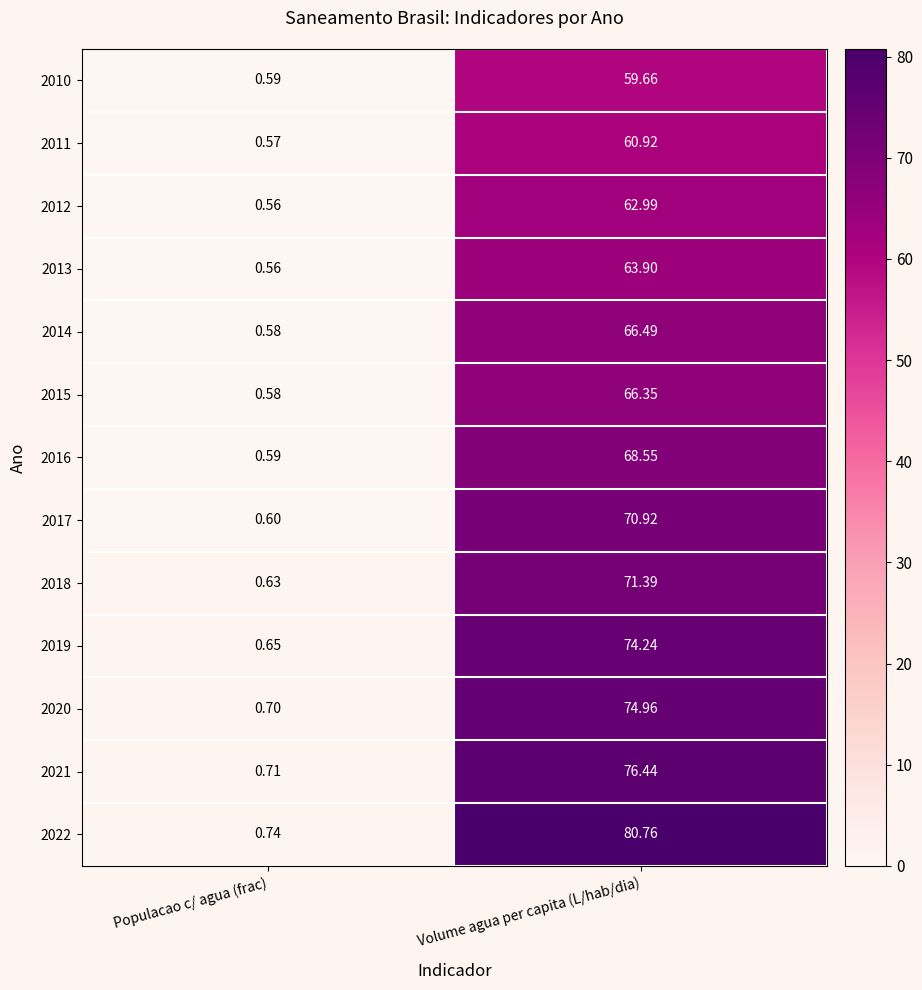

Which label corresponds to the smallest value in the chart?

Populacao c/ agua (frac)